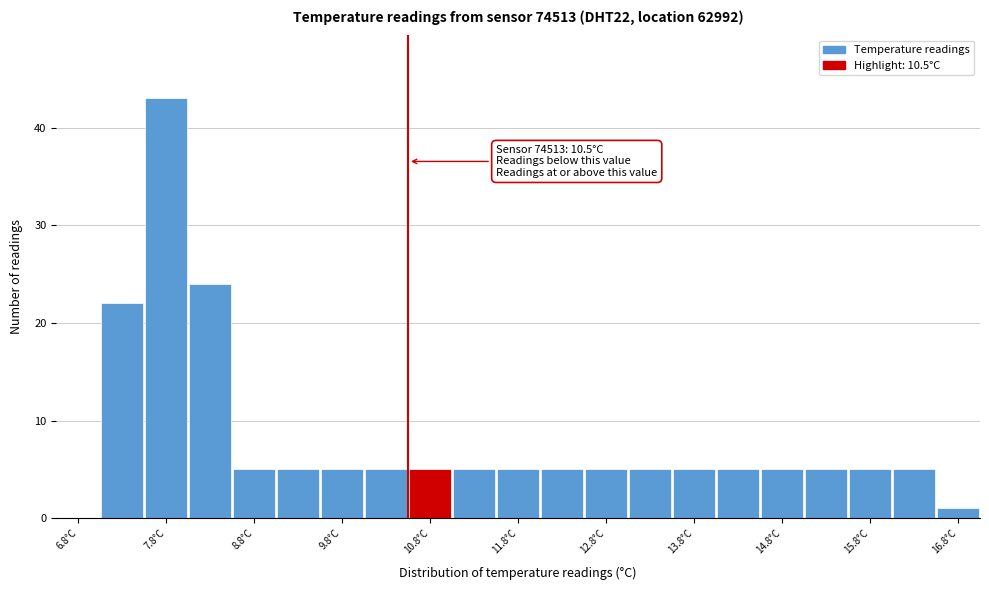

Over which range of the x-axis is the bar tallest?

7.5 to 8.0